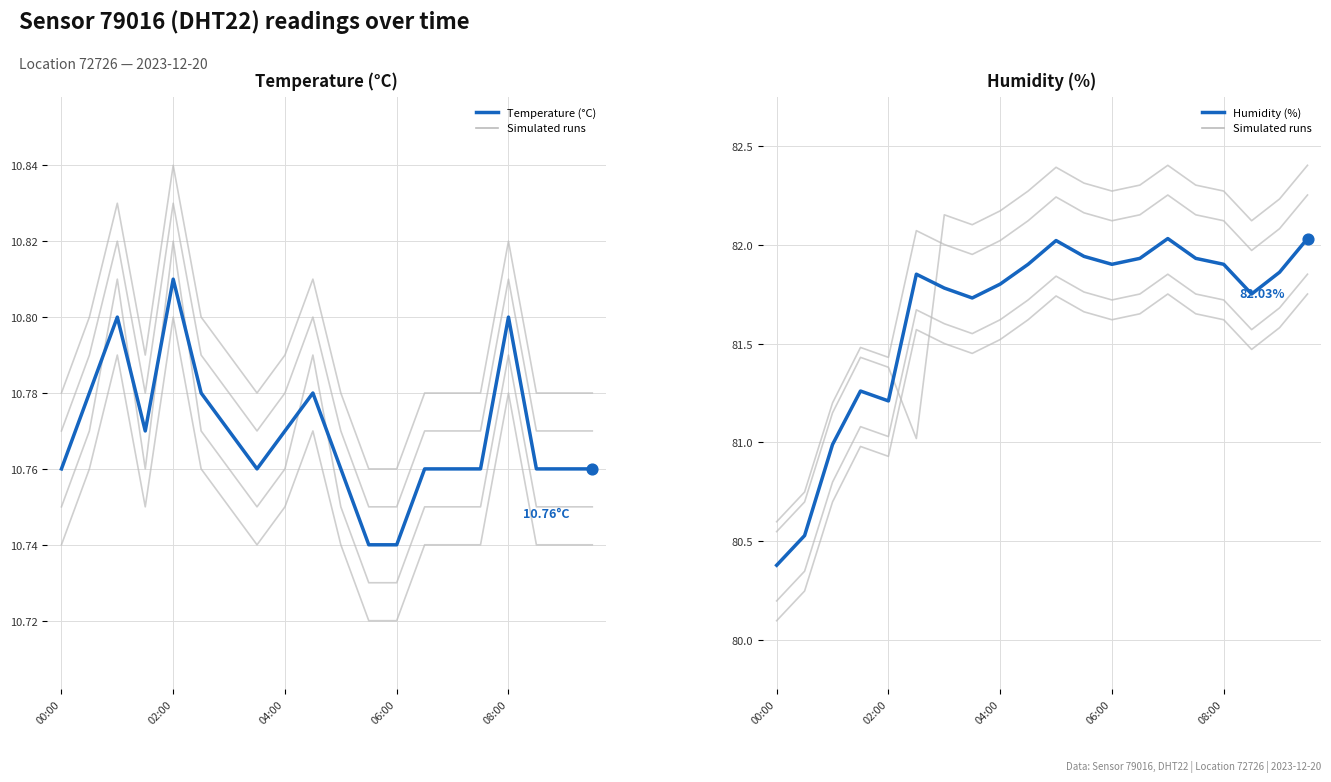

Which series reaches the maximum Y coordinate?

Humidity (%)